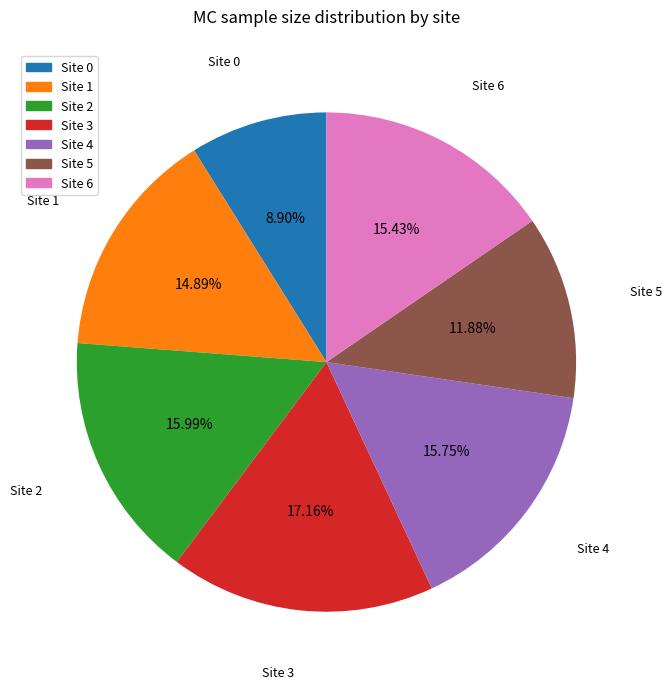

Which category has the smallest portion of the pie?

Site 0